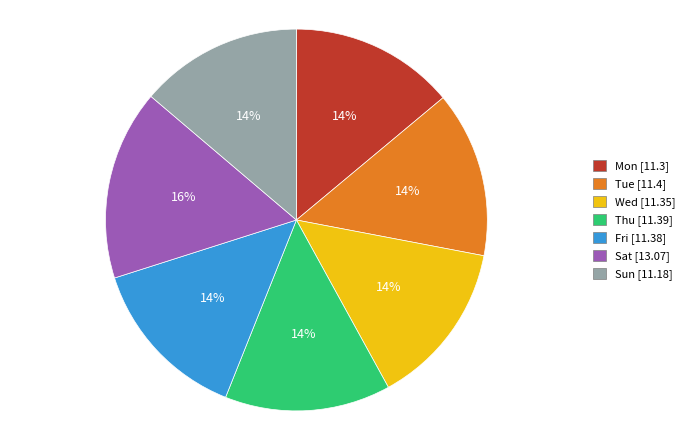

Approximately how many times larger is the value at Sun compared to Tue?

1.0